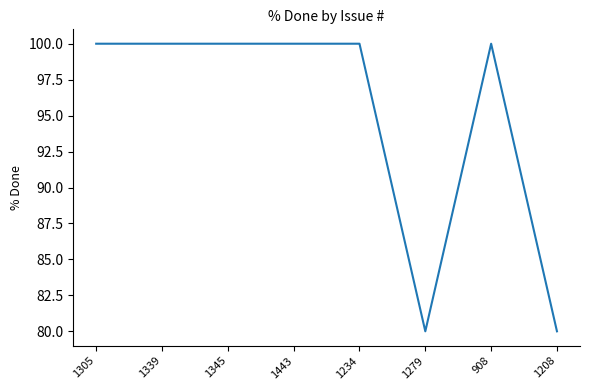

What is the minimum value shown in the chart?

80